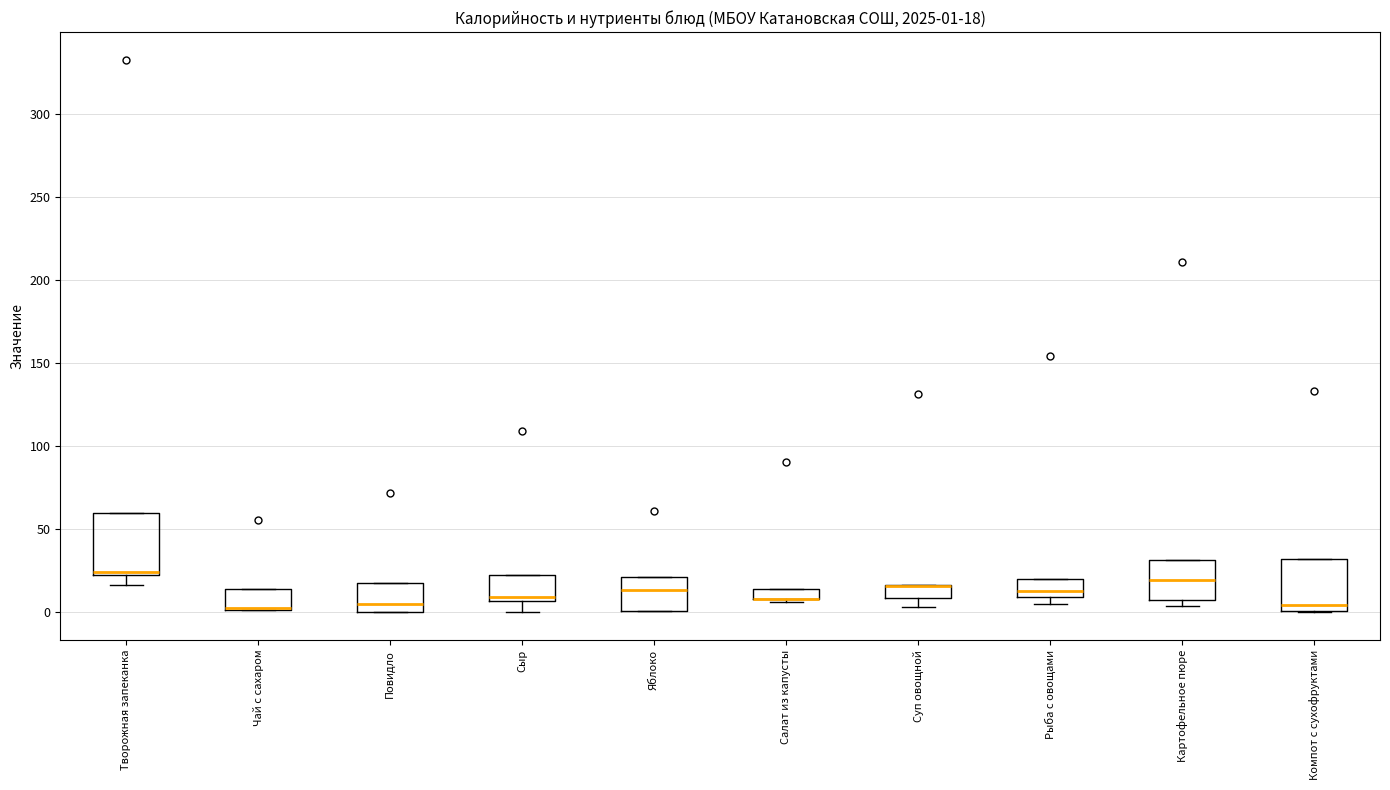

Comparing the boxes themselves (not the whiskers), which one is the tallest?

Творожная запеканка